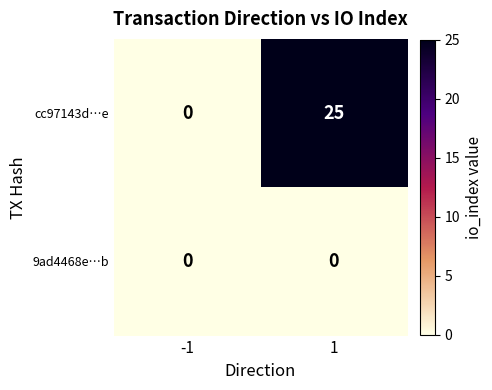

Reading left to right, transcribe all the data shown in this chart.

cc97143d…e: -1=0	1=25
9ad4468e…b: -1=0	1=0